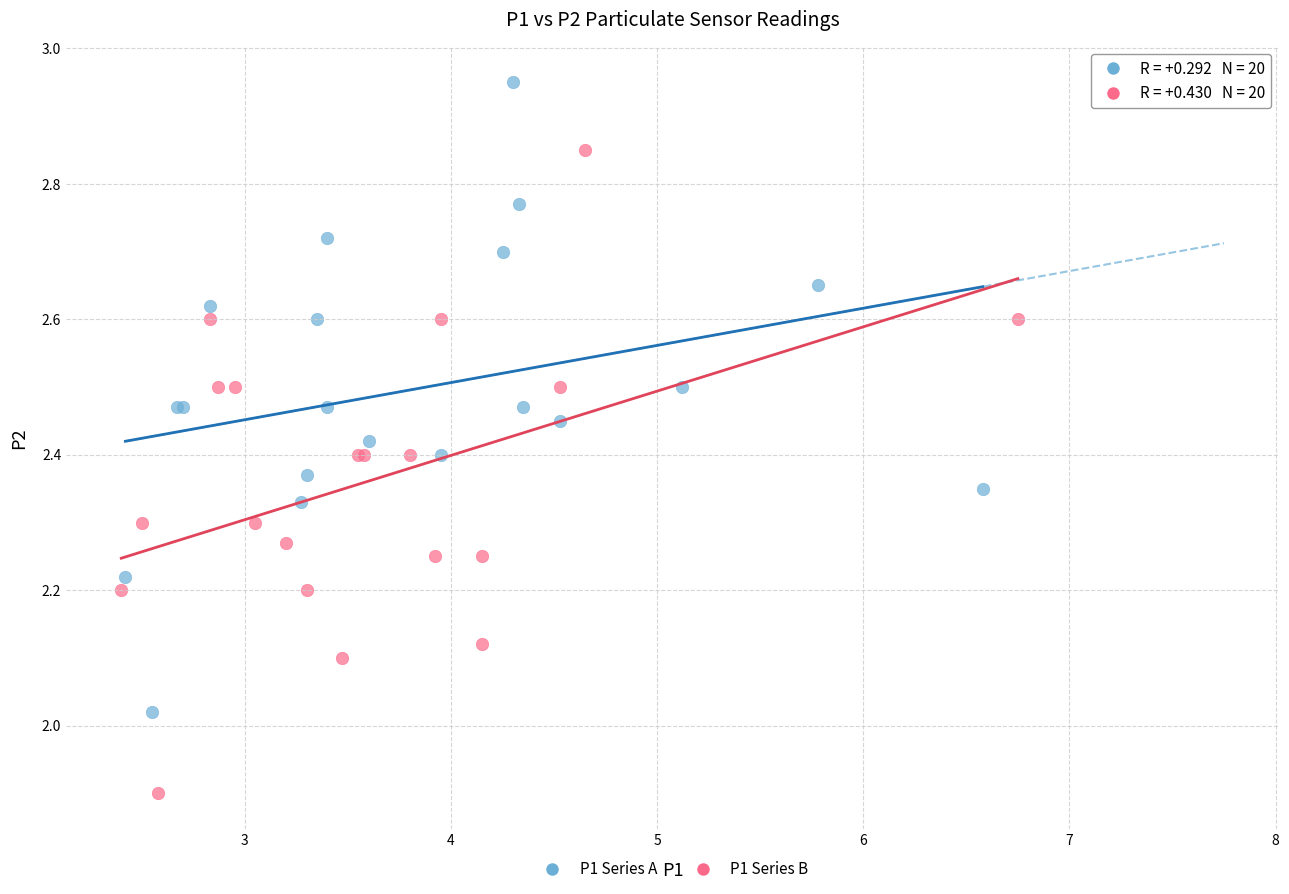

Which series has the largest Y range (max minus min)?

P1 Series B